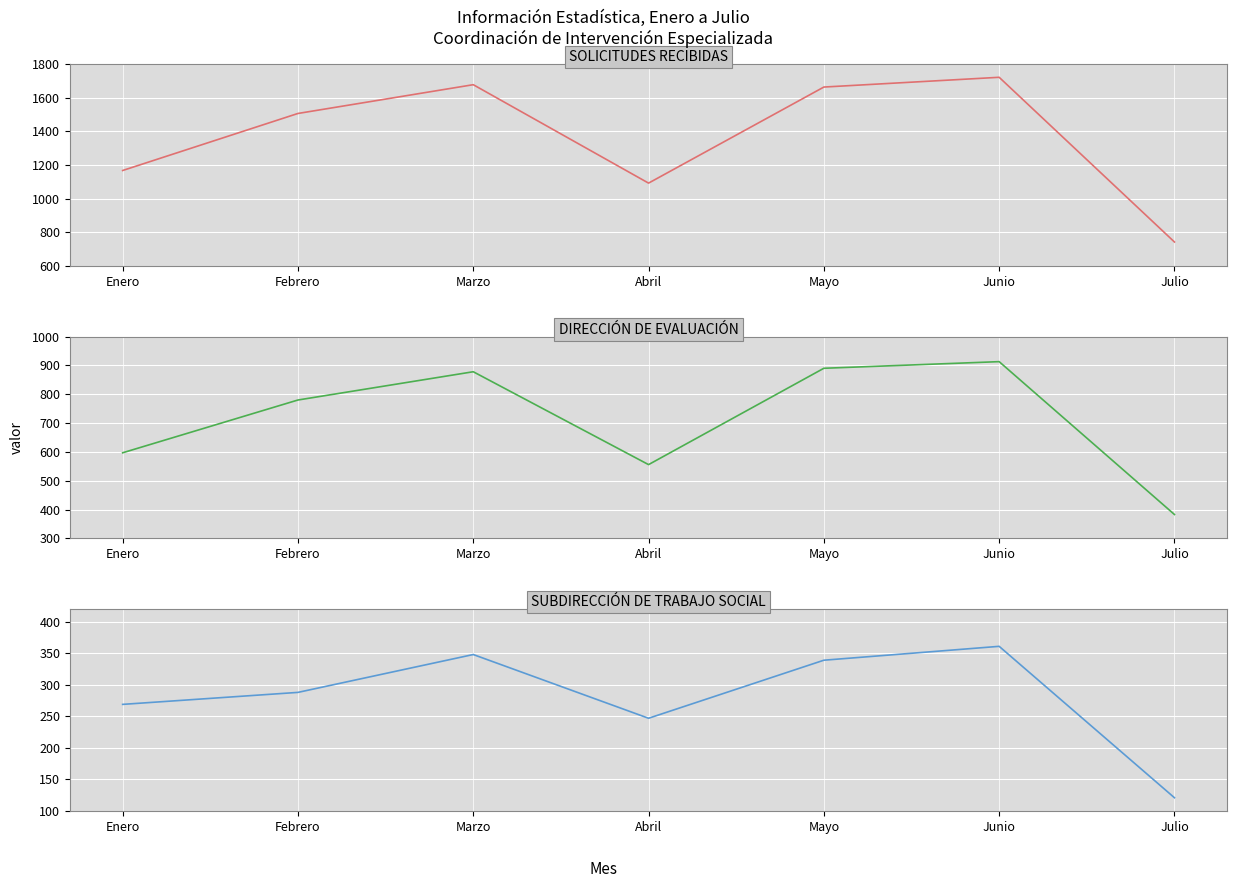

How many data points in SUBDIRECCIÓN DE TRABAJO SOCIAL are less than 288?

3